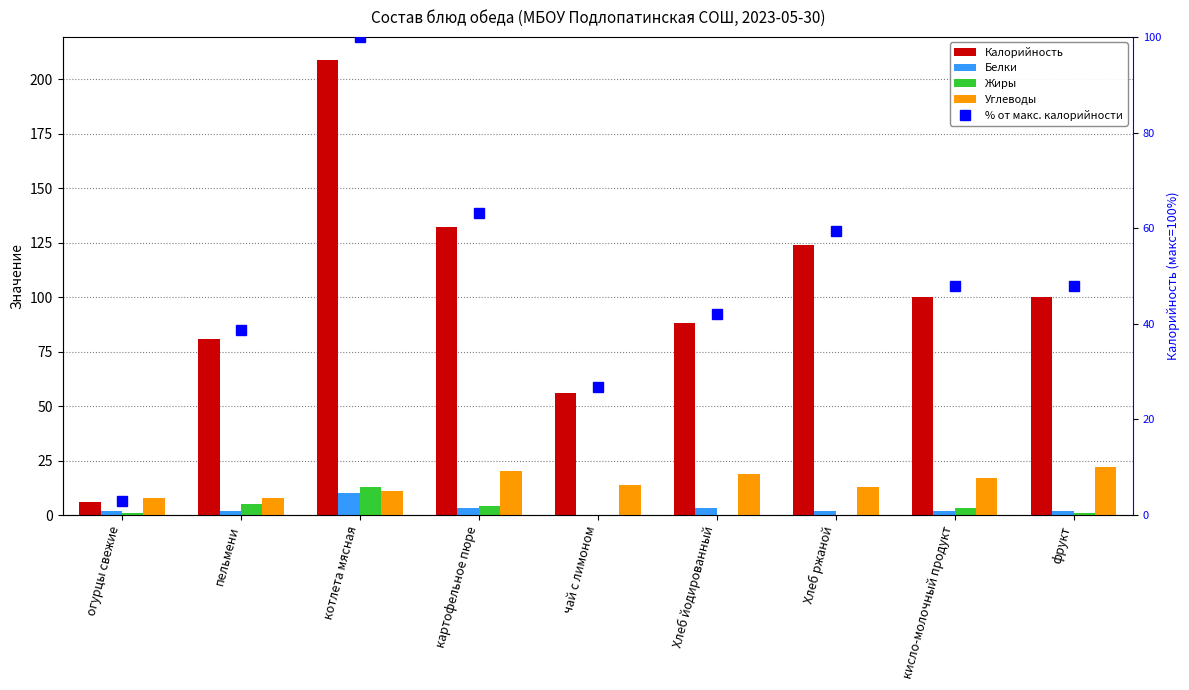

Reading left to right, extract all data points from this chart.

Калорийность: огурцы свежие=6.0	пельмени=81.0	котлета мясная=209.0	картофельное пюре=132.0	чай с лимоном=56.0	Хлеб йодированный=88.0	Хлеб ржаной=124.0	кисло-молочный продукт=100.0	фрукт=100.0
Белки: огурцы свежие=2.0	пельмени=2.0	котлета мясная=10.0	картофельное пюре=3.0	чай с лимоном=0.0	Хлеб йодированный=3.0	Хлеб ржаной=2.0	кисло-молочный продукт=2.0	фрукт=2.0
Жиры: огурцы свежие=1.0	пельмени=5.0	котлета мясная=13.0	картофельное пюре=4.0	чай с лимоном=0.0	Хлеб йодированный=0.0	Хлеб ржаной=0.0	кисло-молочный продукт=3.0	фрукт=1.0
Углеводы: огурцы свежие=8.0	пельмени=8.0	котлета мясная=11.0	картофельное пюре=20.0	чай с лимоном=14.0	Хлеб йодированный=19.0	Хлеб ржаной=13.0	кисло-молочный продукт=17.0	фрукт=22.0
% от макс. калорийности: огурцы свежие=2.9	пельмени=38.8	котлета мясная=100.0	картофельное пюре=63.2	чай с лимоном=26.8	Хлеб йодированный=42.1	Хлеб ржаной=59.3	кисло-молочный продукт=47.8	фрукт=47.8